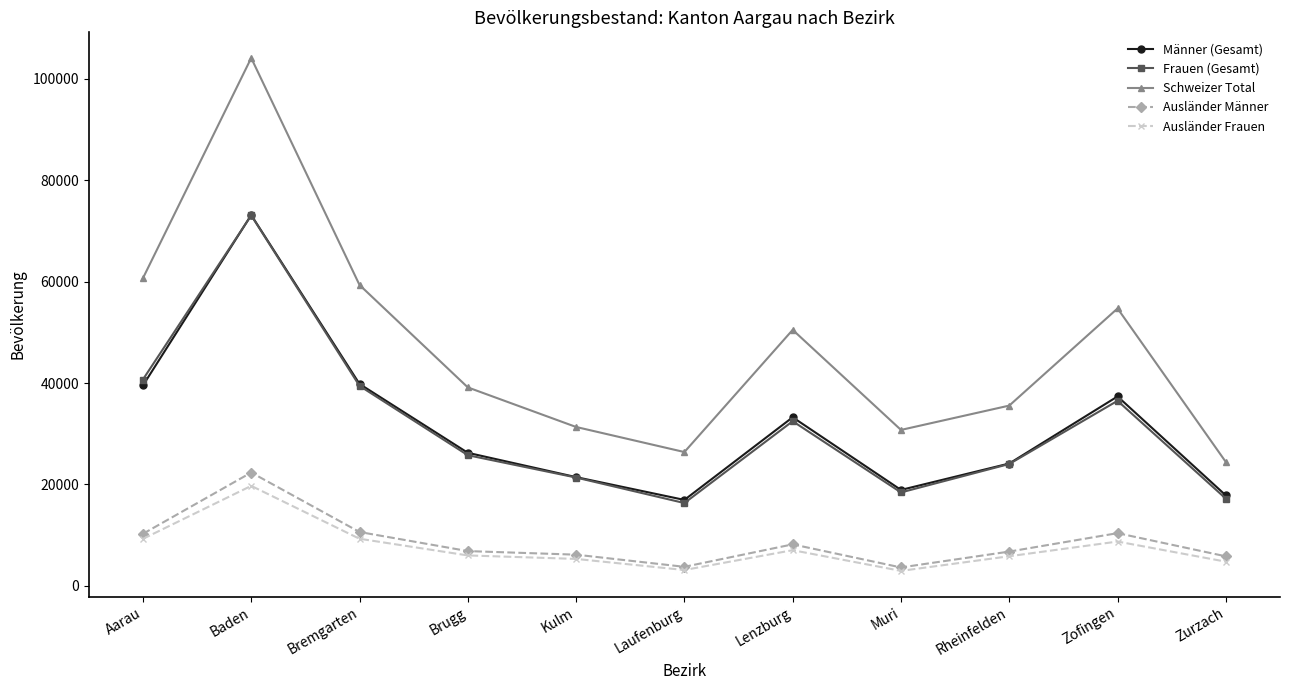

What is the approximate value of Frauen (Gesamt) at Bremgarten?

39449